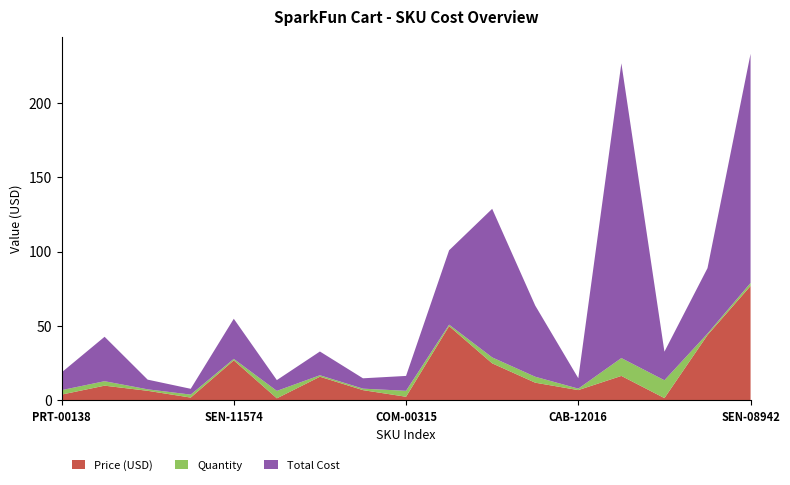

Reading left to right, what are all the values shown in this chart?

Price (USD): PRT-00138=4.0	WIG-08601=9.9	PRT-00124=6.5	DEV-09281=1.9	SEN-11574=26.9	COM-09519=1.4	PRT-07845=15.9	ROB-10016=7.0	COM-00315=2.5	SEN-11776=50.0	WRL-11215=24.9	WRL-11373=11.9	CAB-12016=7.0	SEN-08958=16.5	SEN-08733=1.6	WRL-12568=44.0	SEN-08942=77.0
Quantity: PRT-00138=3.0	WIG-08601=3.0	PRT-00124=1.0	DEV-09281=2.0	SEN-11574=1.0	COM-09519=5.0	PRT-07845=1.0	ROB-10016=1.0	COM-00315=4.0	SEN-11776=1.0	WRL-11215=4.0	WRL-11373=4.0	CAB-12016=1.0	SEN-08958=12.0	SEN-08733=12.0	WRL-12568=1.0	SEN-08942=2.0
Total Cost: PRT-00138=11.8	WIG-08601=29.9	PRT-00124=6.5	DEV-09281=3.9	SEN-11574=26.9	COM-09519=7.2	PRT-07845=15.9	ROB-10016=7.0	COM-00315=10.0	SEN-11776=50.0	WRL-11215=99.8	WRL-11373=47.8	CAB-12016=7.0	SEN-08958=198.0	SEN-08733=19.2	WRL-12568=44.0	SEN-08942=153.9